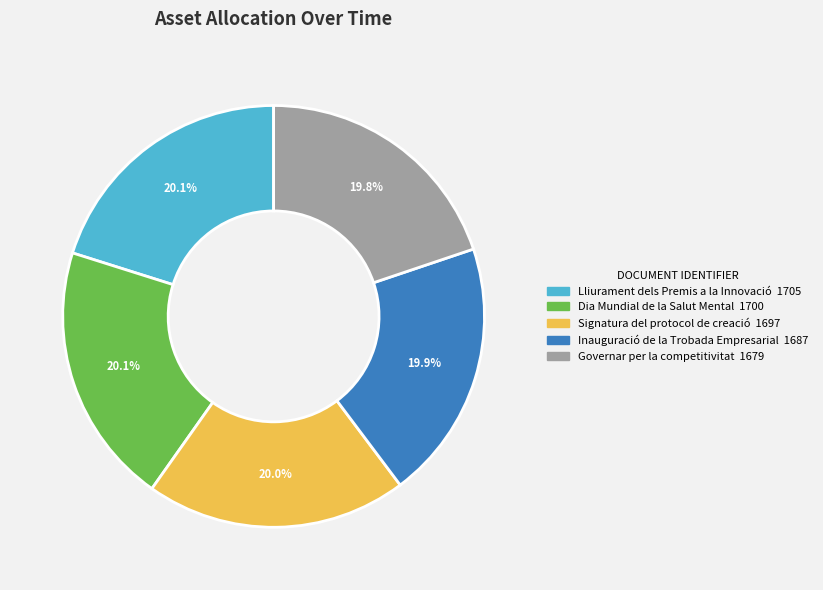

Is the sum of Dia Mundial de la Salut Mental and Inauguració de la Trobada Empresarial greater than half?

No